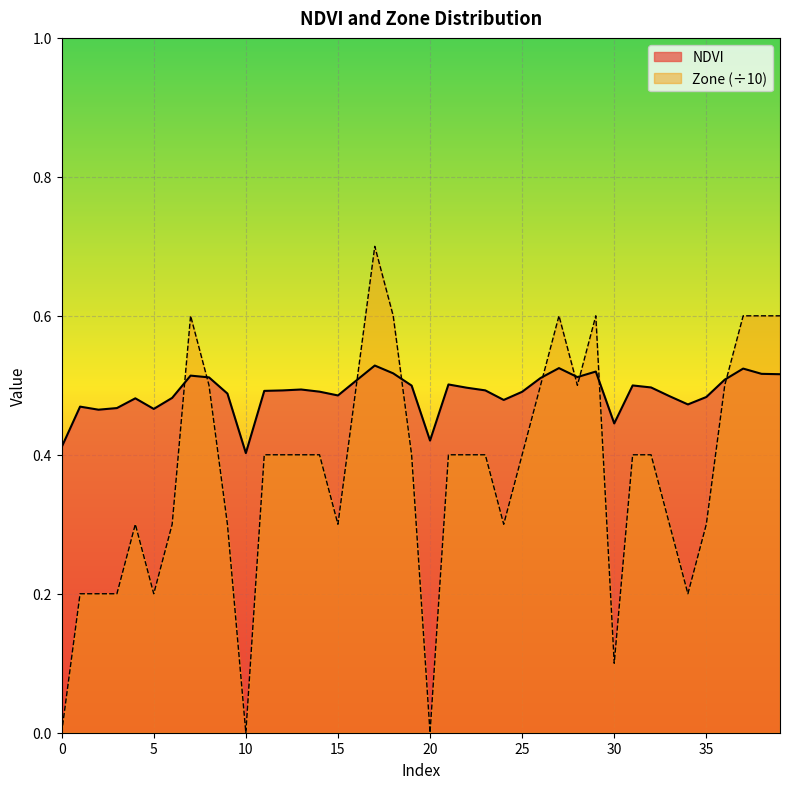

What are all the series names shown in the legend?

NDVI, Zone (÷10)